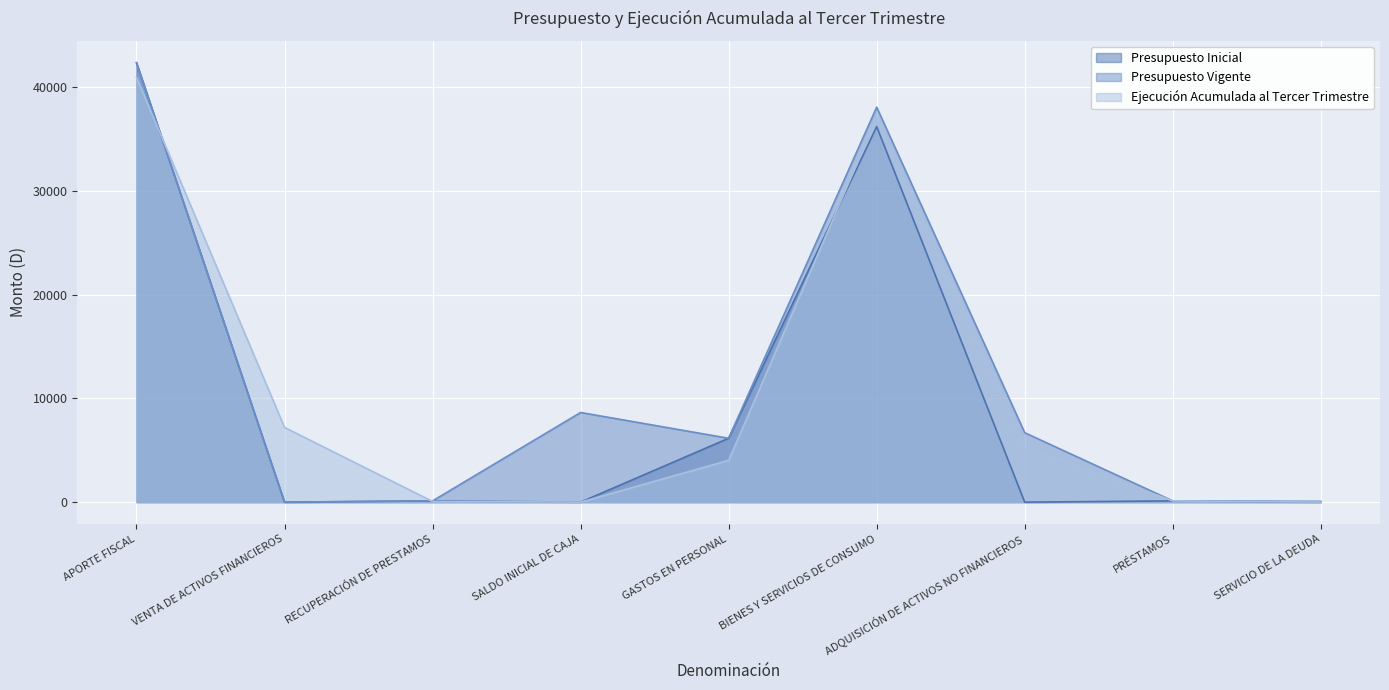

Where is the first local maximum for Presupuesto Inicial?

RECUPERACIÓN DE PRESTAMOS